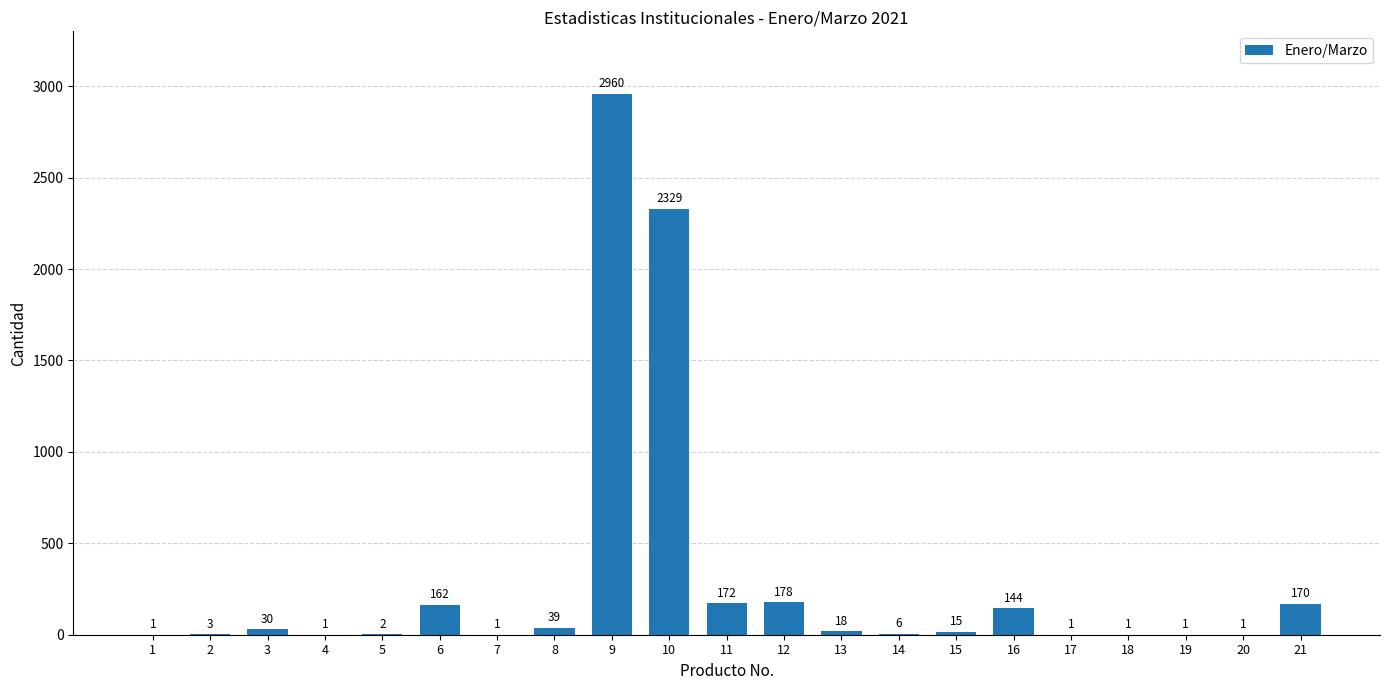

What is the difference between the values at 15 and 6?

147